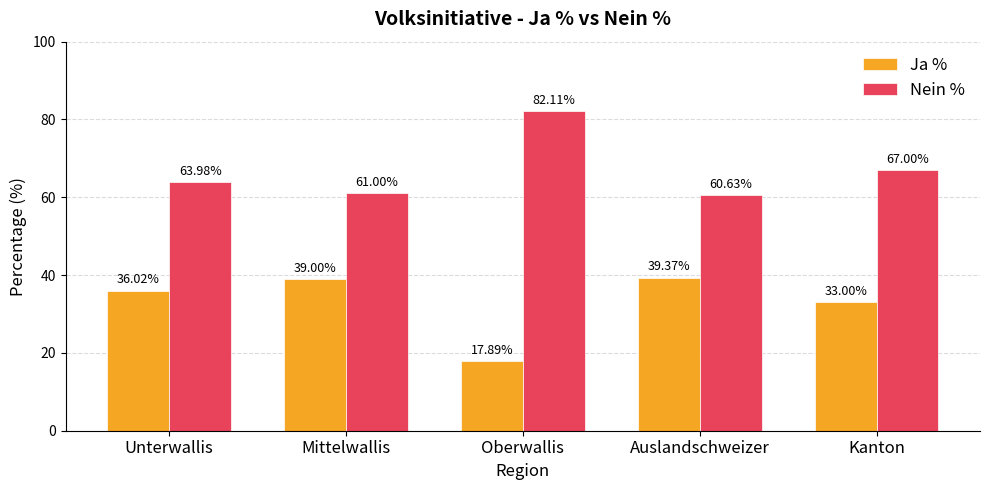

How many distinct data groups are displayed?

2